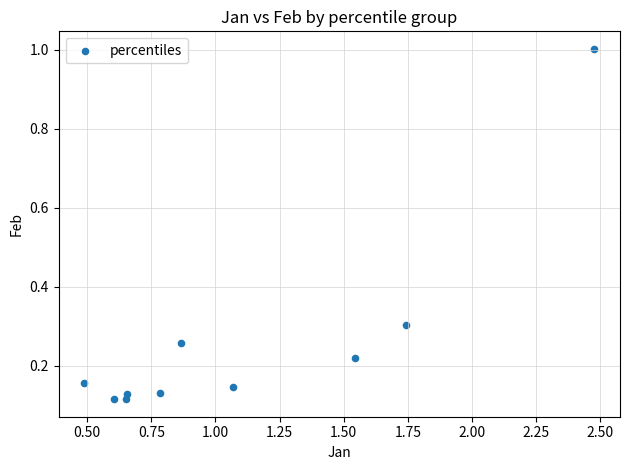

What is the range of X values (max minus min)?

2.0